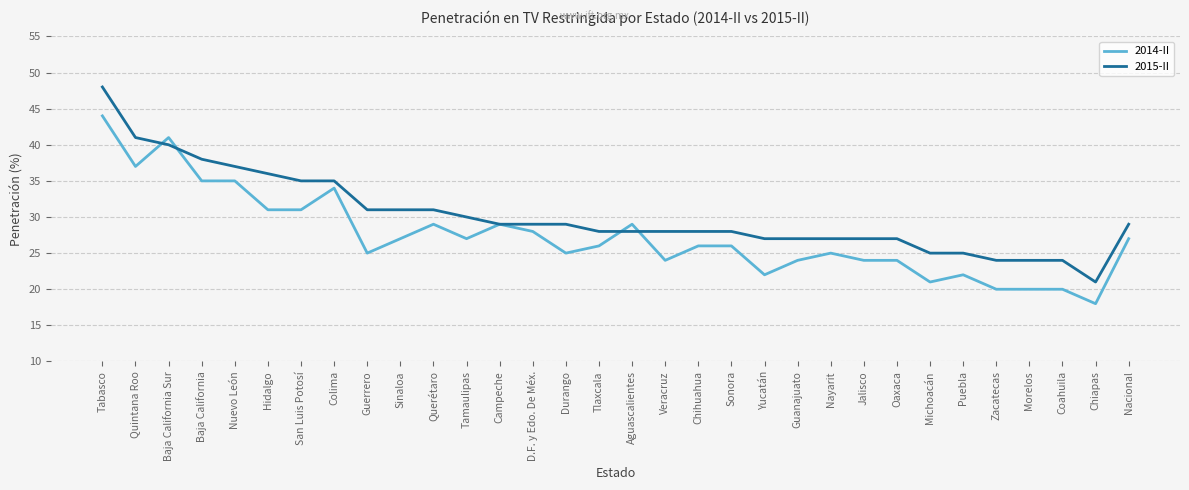

What is the spread (max minus min) of values at Guanajuato?

3